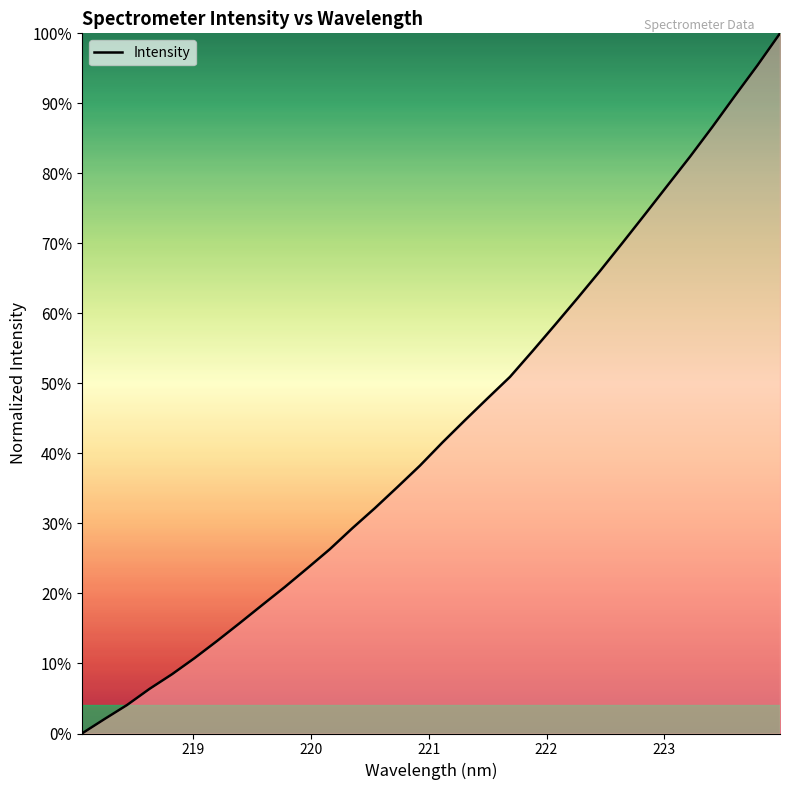

What is the greatest value displayed?

100.0